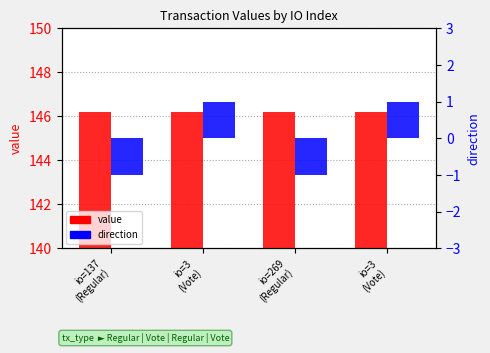

How many data points does each series have?

4